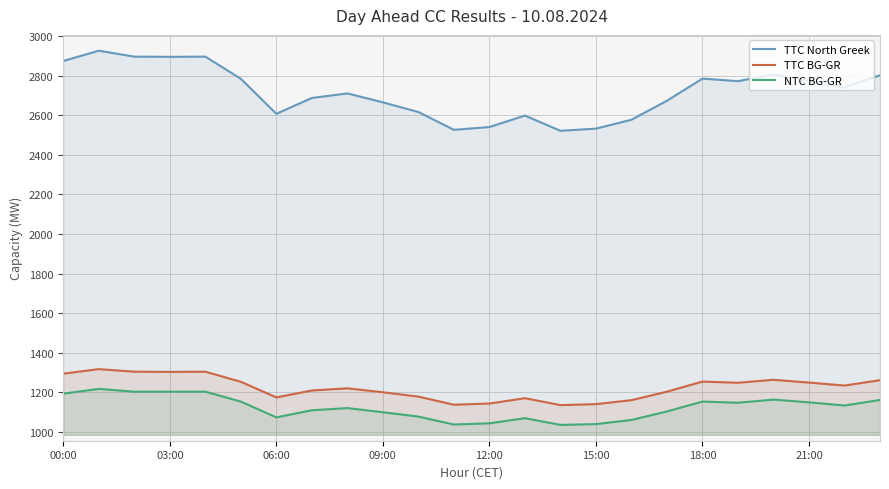

What is the difference between the highest and lowest values at 06:00?

1535